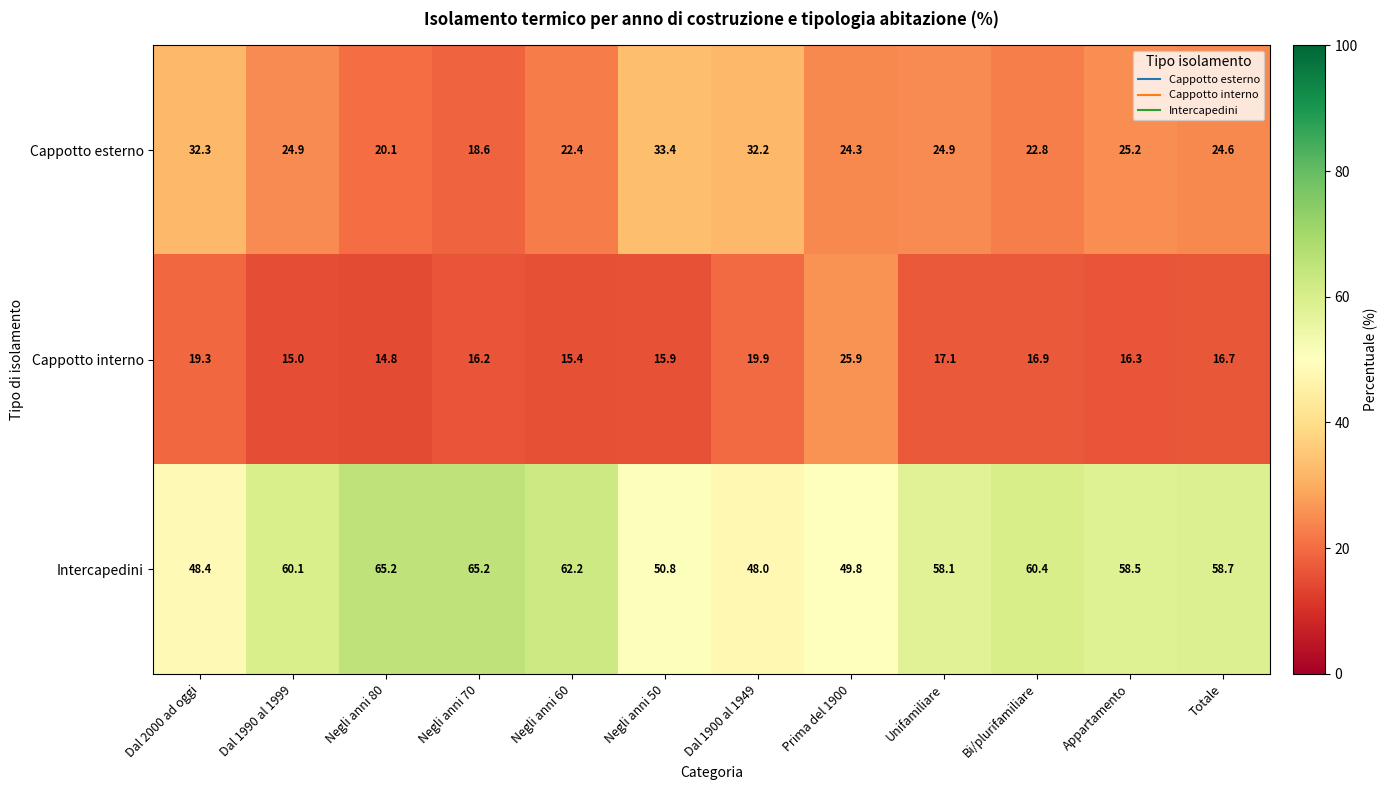

Rank the series at Unifamiliare from lowest to highest value.

Cappotto interno, Cappotto esterno, Intercapedini